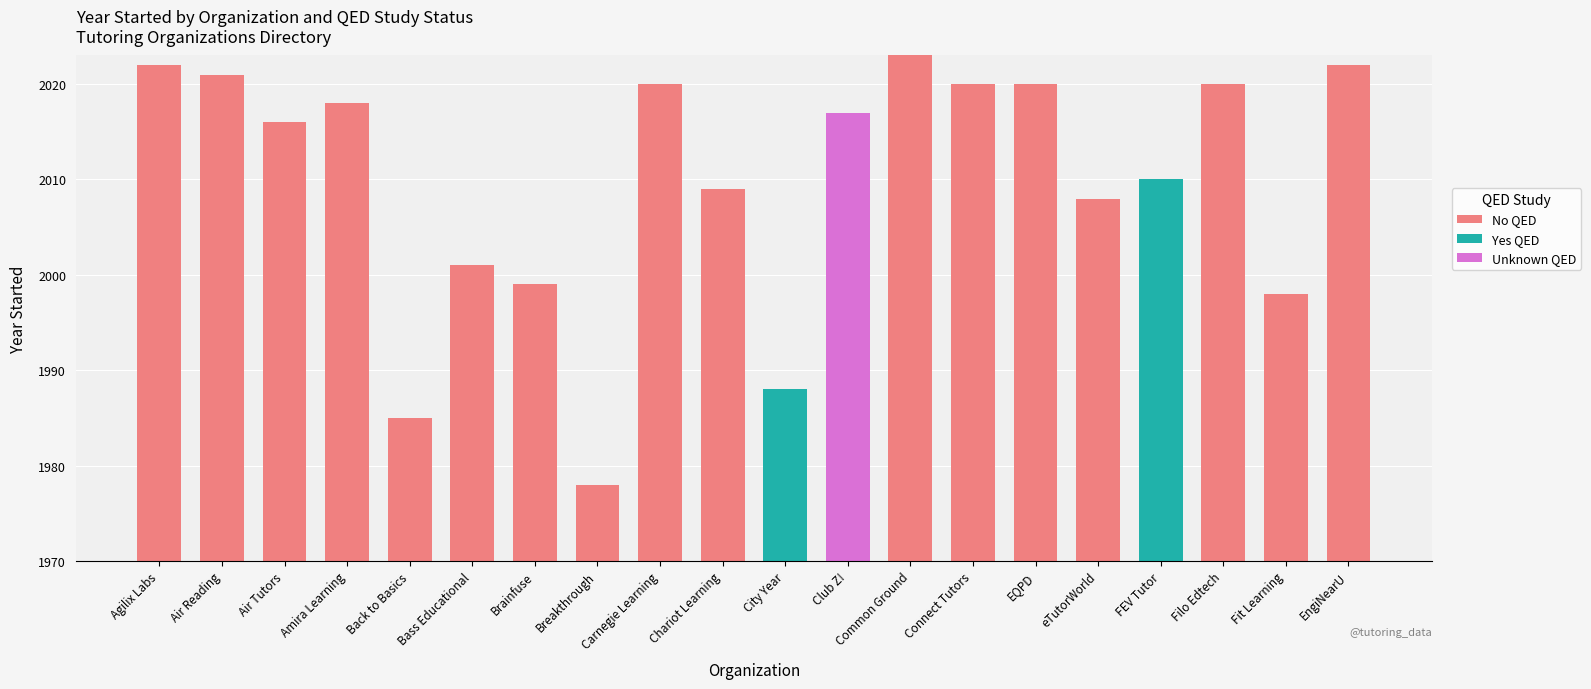

The value of Yes QED at Agilix Labs is -15. True or false?

False